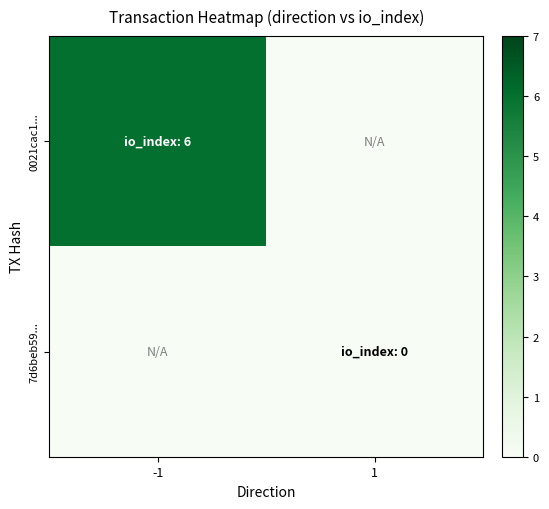

Reading left to right, extract all data points from this chart.

0021cac1...: -1=6	1=0
7d6beb59...: -1=0	1=0